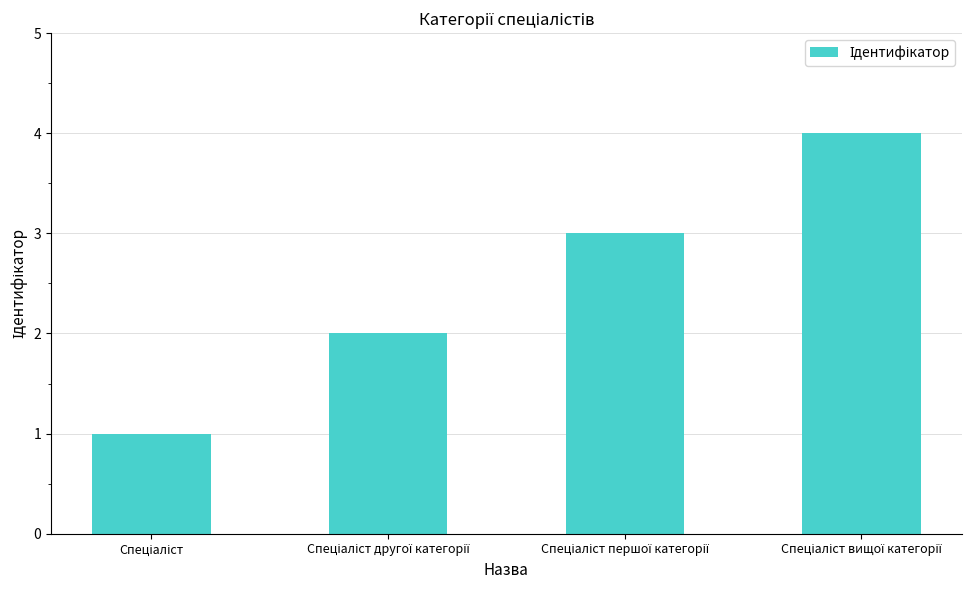

What is the difference between the maximum and minimum values?

3